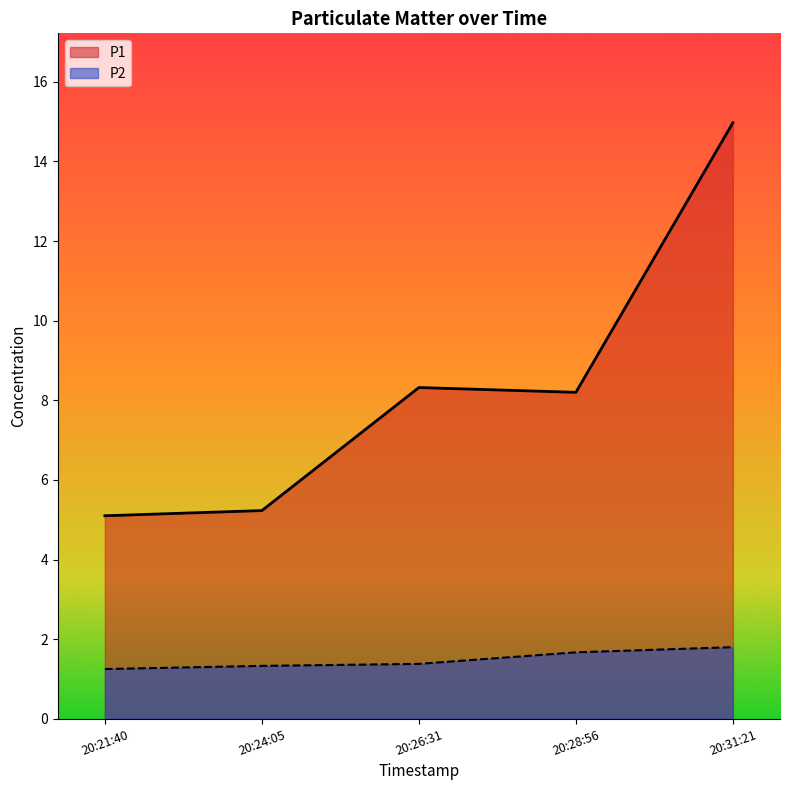

True or false: P1 and P2 cross at least once.

False